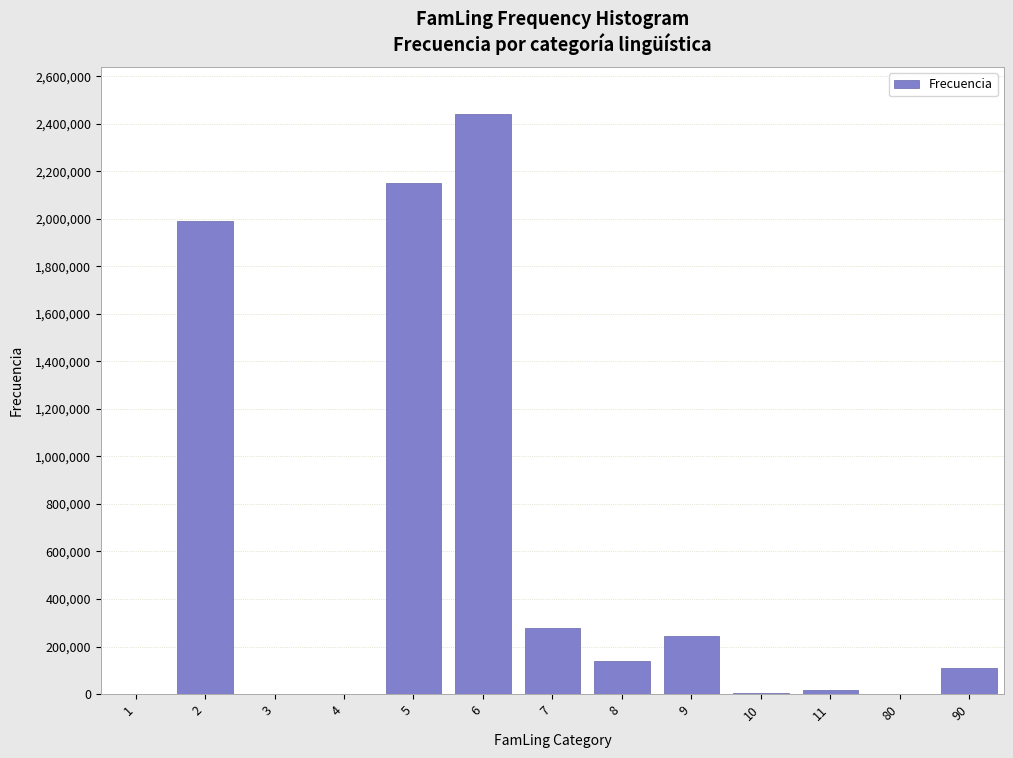

What is the ratio of the value at 9 to the value at 8?

1.7